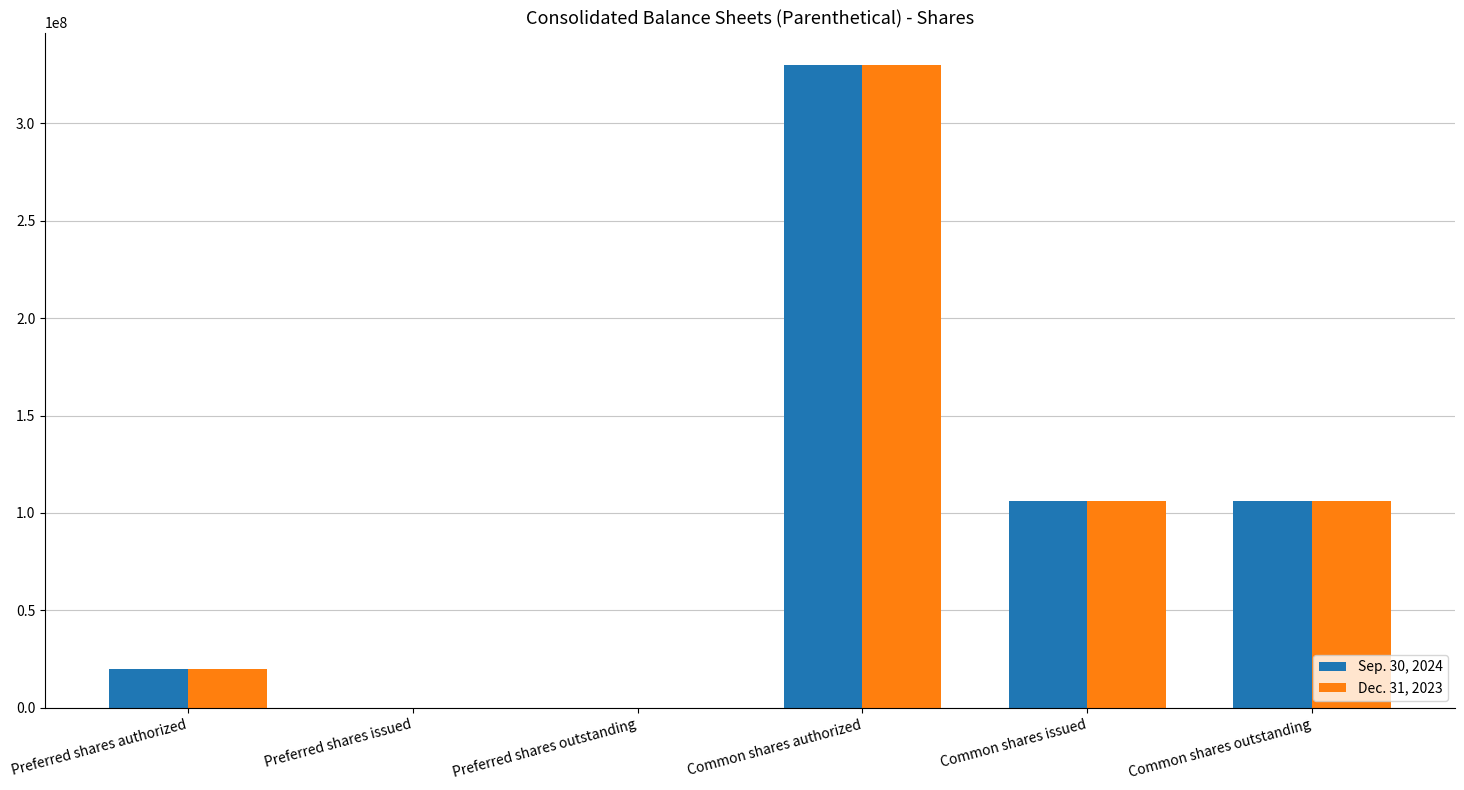

What is the sum of all Dec. 31, 2023 values?

562515130